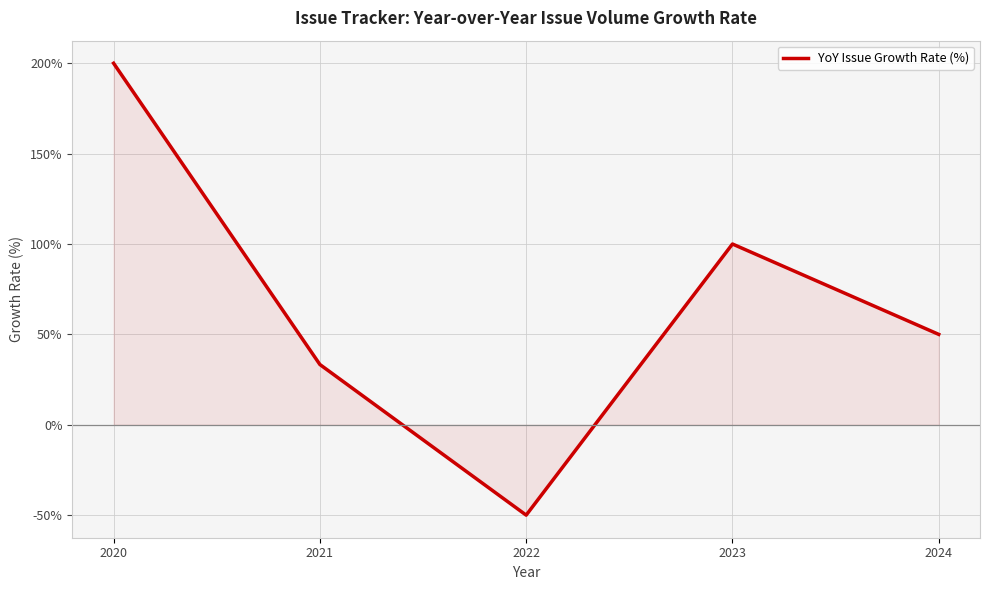

True or false: there are more than 0 points higher than both neighbors.

True